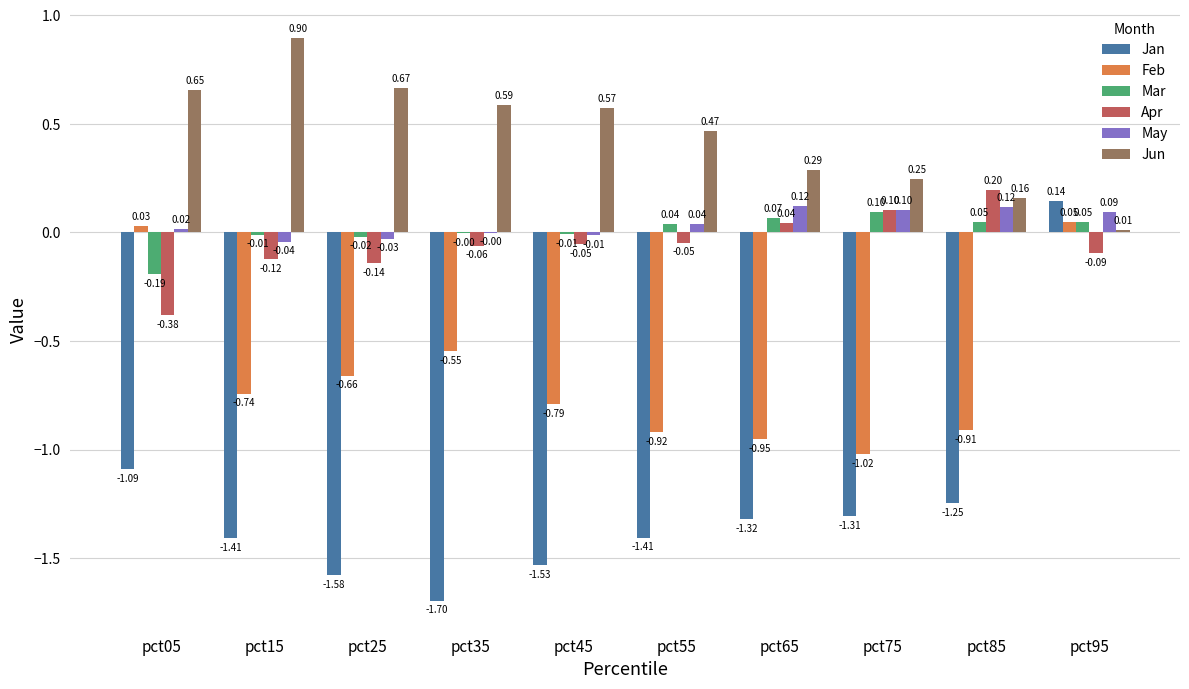

Which series changed the most between pct05 and pct35?

Jan